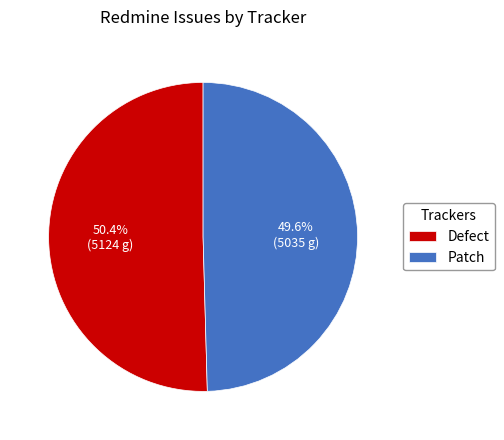

Is there any slice that represents more than half of the pie?

Yes